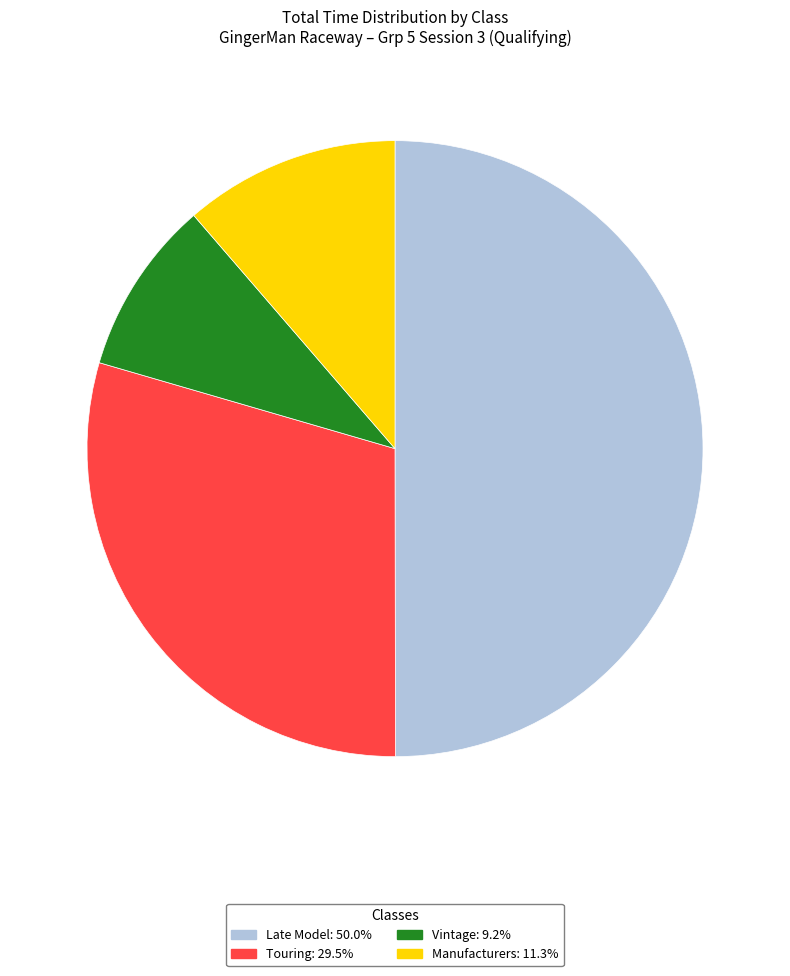

Does Vintage account for over 50% of the chart?

No